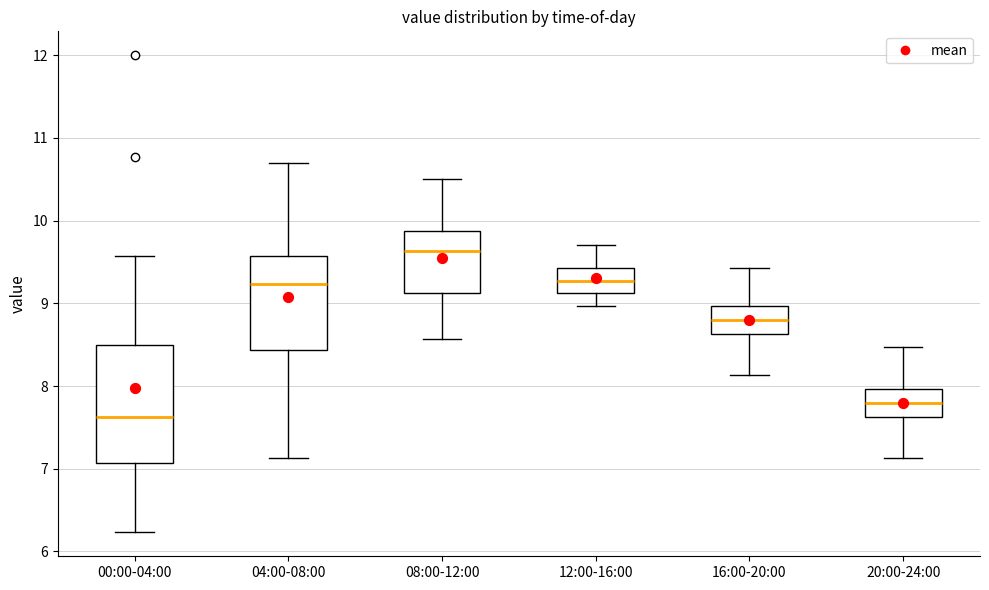

Reading left to right, read every box against the y-axis: the position of its median line, the range the box covers, and the ends of its whiskers. The values are not printed on the chart, so give them approximately, as read against the axis.

00:00-04:00: median 7.6, box 7.1 to 8.5, whiskers 6.2 to 9.6
04:00-08:00: median 9.2, box 8.4 to 9.6, whiskers 7.1 to 10.7
08:00-12:00: median 9.6, box 9.1 to 9.9, whiskers 8.6 to 10.5
12:00-16:00: median 9.3, box 9.1 to 9.4, whiskers 9.0 to 9.7
16:00-20:00: median 8.8, box 8.6 to 9.0, whiskers 8.1 to 9.4
20:00-24:00: median 7.8, box 7.6 to 8.0, whiskers 7.1 to 8.5